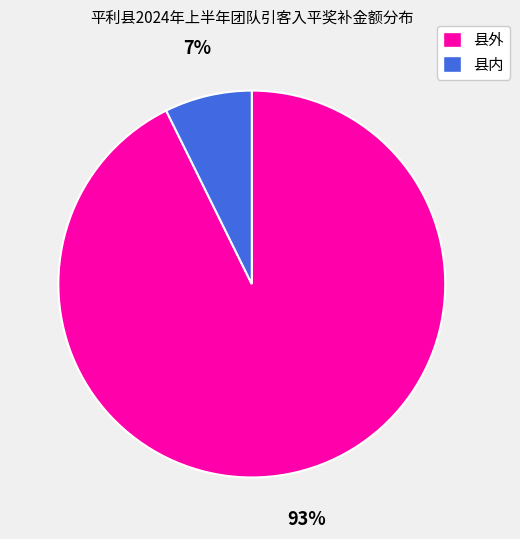

How many slices are in this pie chart?

2